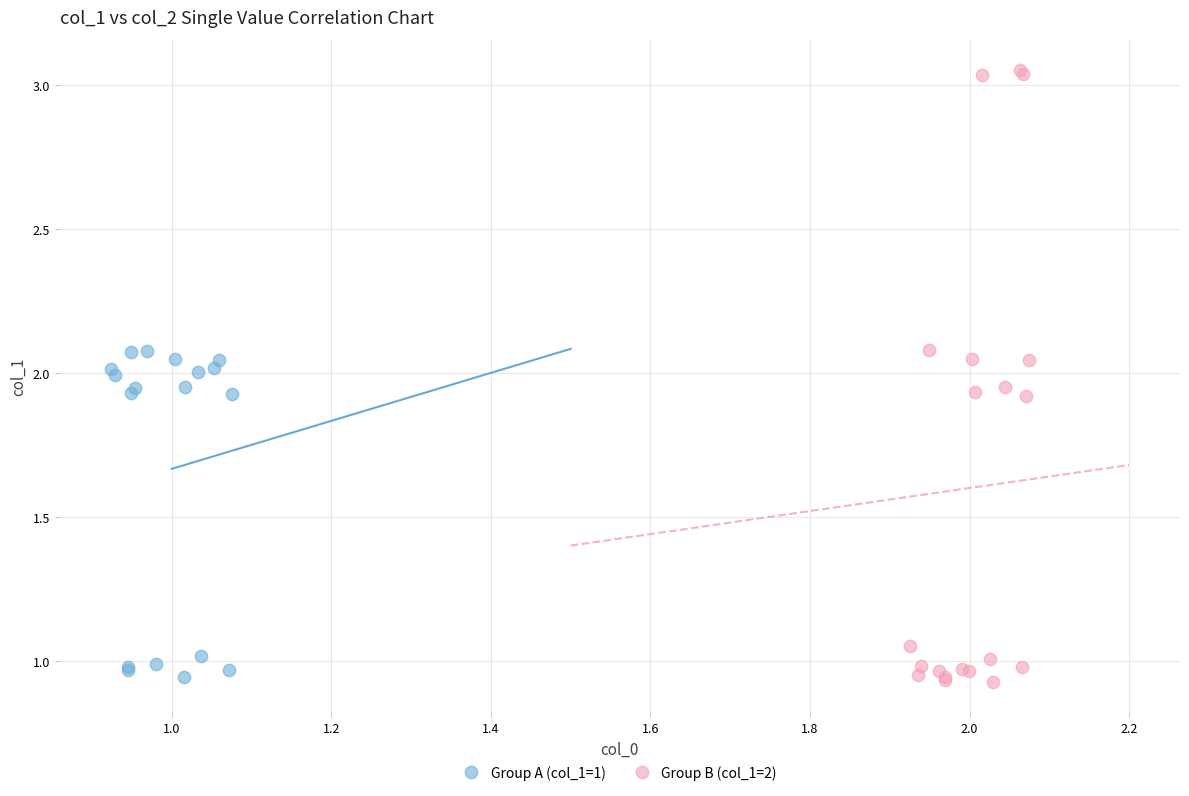

Which series has the widest spread of Y values?

Group B (col_1=2)